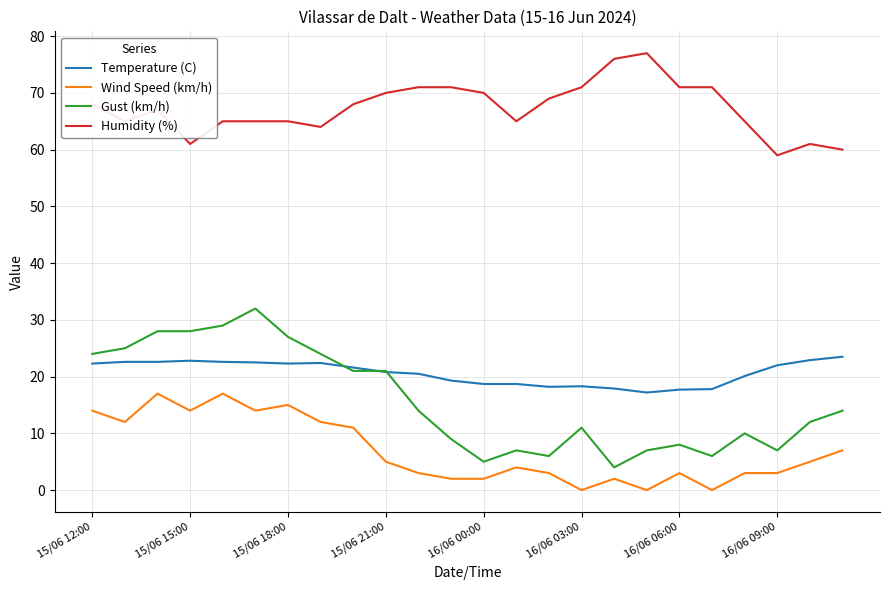

List the series in order of their peak value, highest first.

Humidity (%), Gust (km/h), Temperature (C), Wind Speed (km/h)